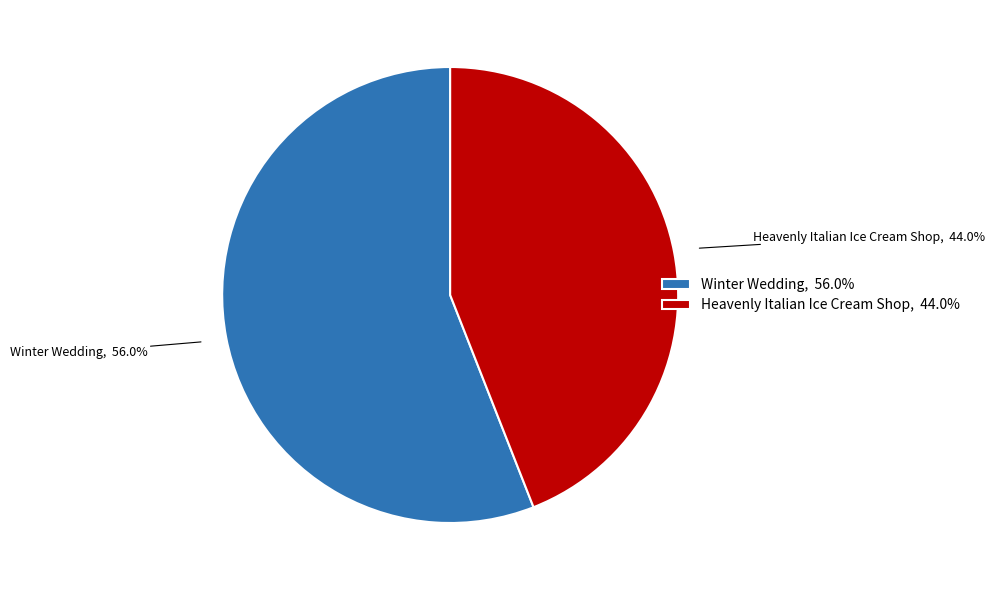

Approximately how many times larger is the value at Heavenly Italian Ice Cream Shop compared to Winter Wedding?

0.8